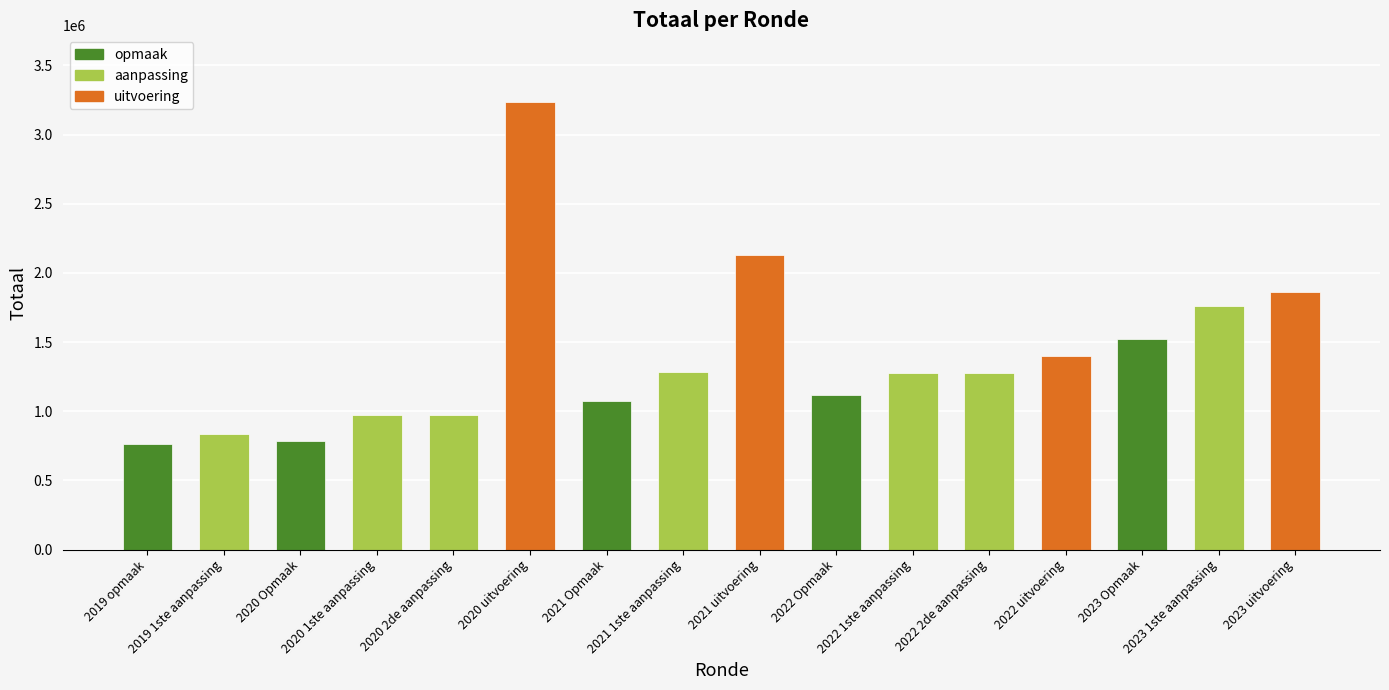

At which label is the value closest to 1997591?

2021 uitvoering